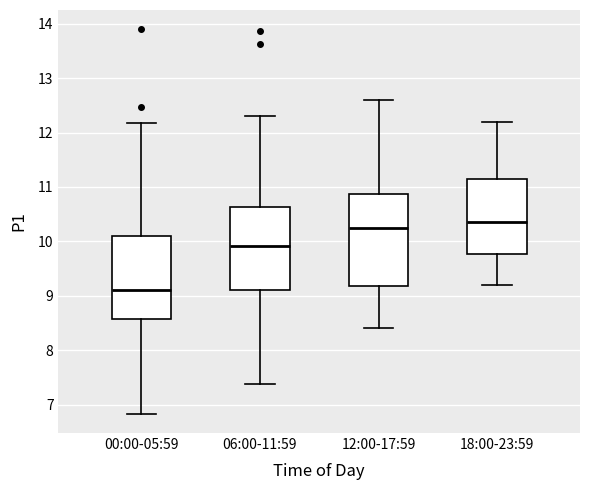

Reading left to right, read every box against the y-axis: the position of its median line, the range the box covers, and the ends of its whiskers. The values are not printed on the chart, so give them approximately, as read against the axis.

00:00-05:59: median 9.1, box 8.6 to 10.1, whiskers 6.8 to 12.2
06:00-11:59: median 9.9, box 9.1 to 10.6, whiskers 7.4 to 12.3
12:00-17:59: median 10.3, box 9.2 to 10.9, whiskers 8.4 to 12.6
18:00-23:59: median 10.4, box 9.8 to 11.2, whiskers 9.2 to 12.2